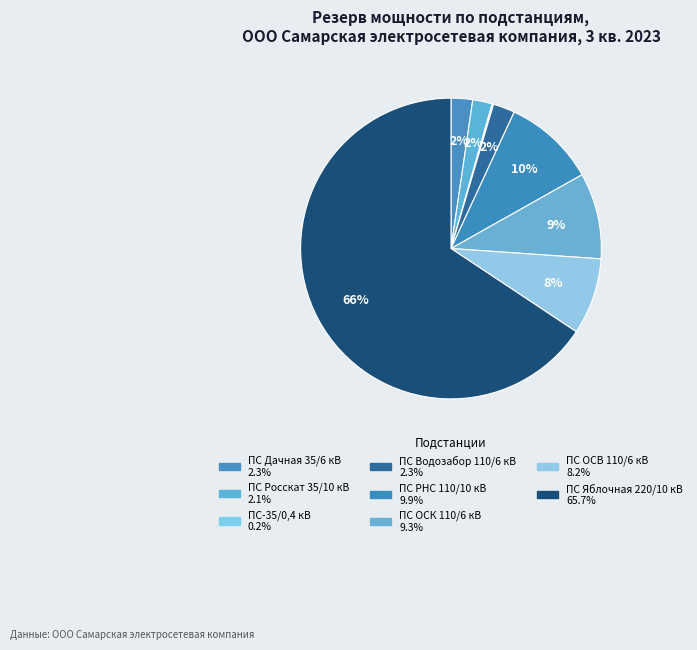

How many segments does this pie chart have?

8